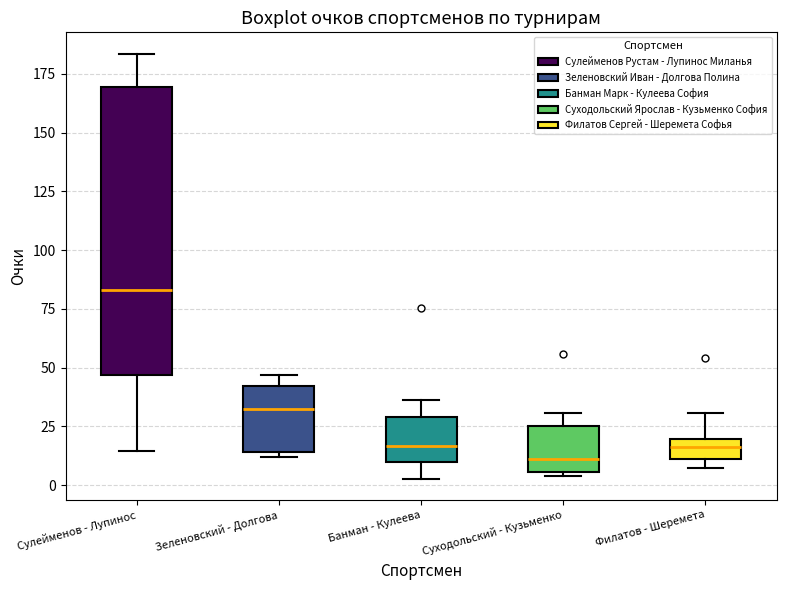

Comparing the boxes themselves (not the whiskers), which one is the tallest?

Сулейменов - Лупинос